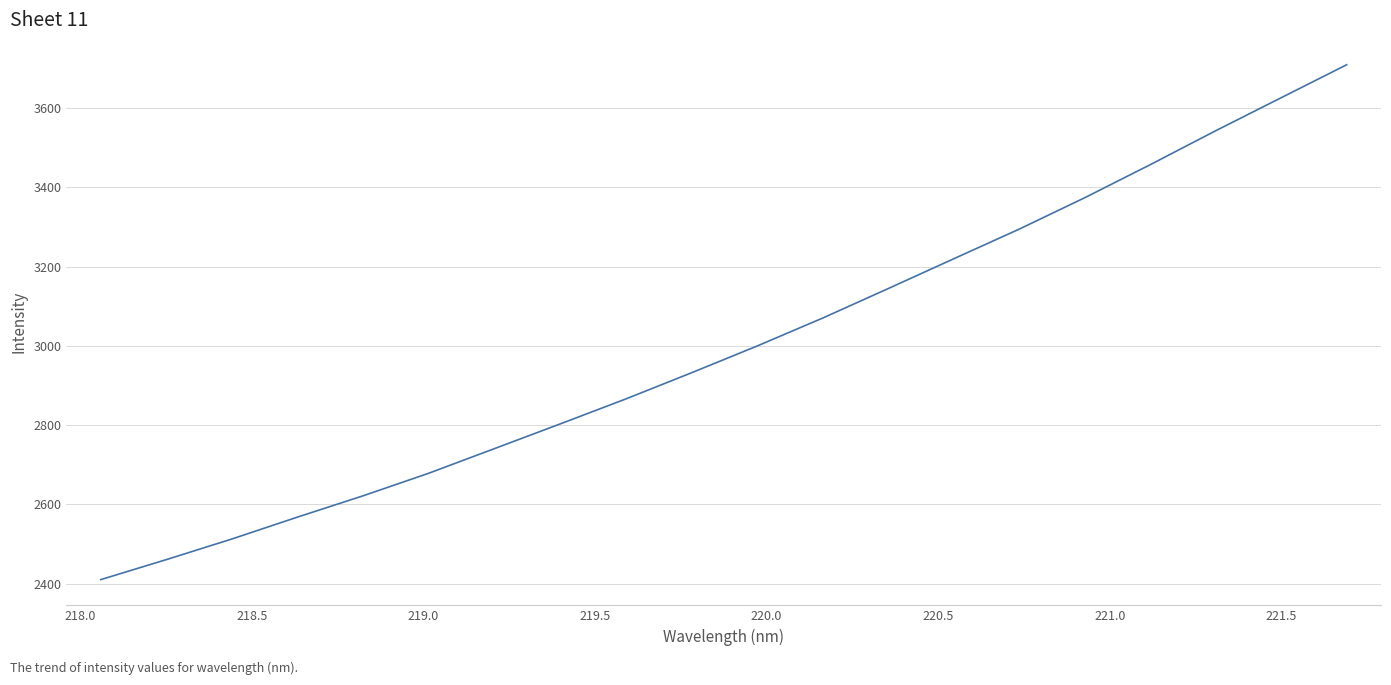

What is the greatest value displayed?

3709.4